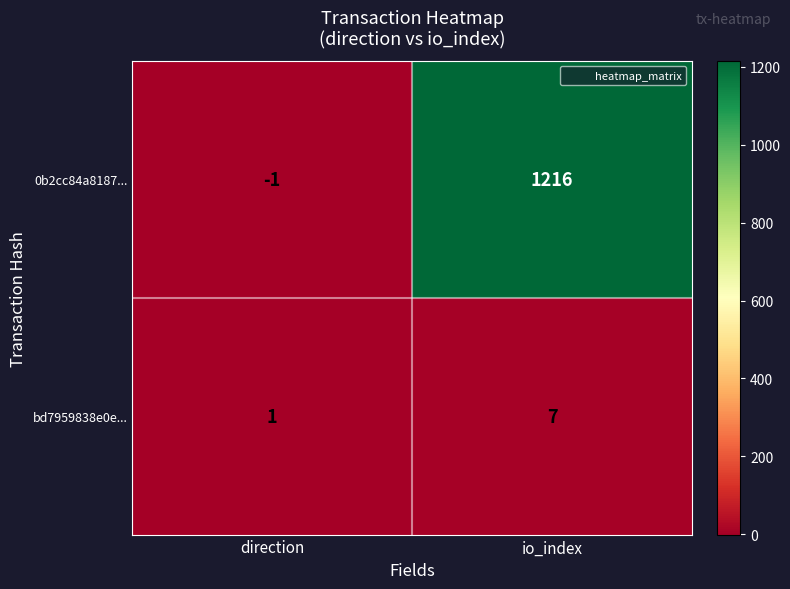

Count the number of categories in the chart.

2